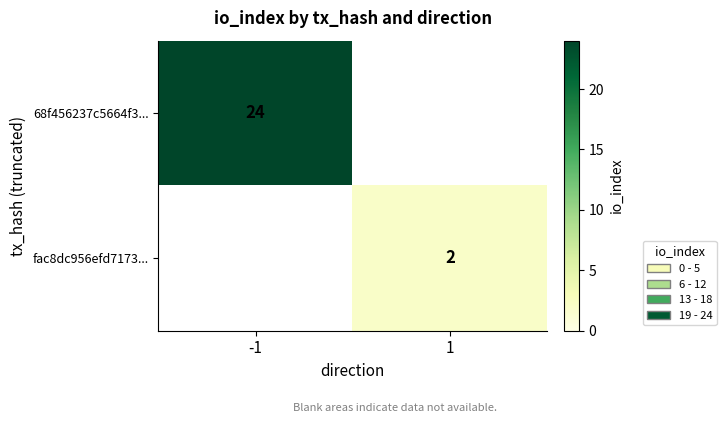

True or false: fac8dc956efd7173... has a value of 2 at 1.

True